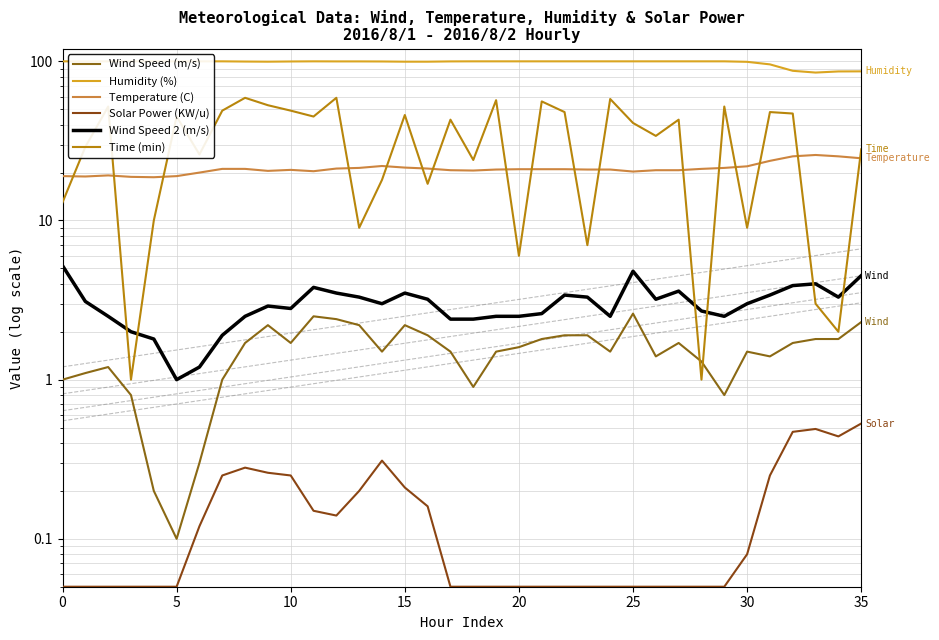

What is the sum of all Humidity (%) values?

3537.6